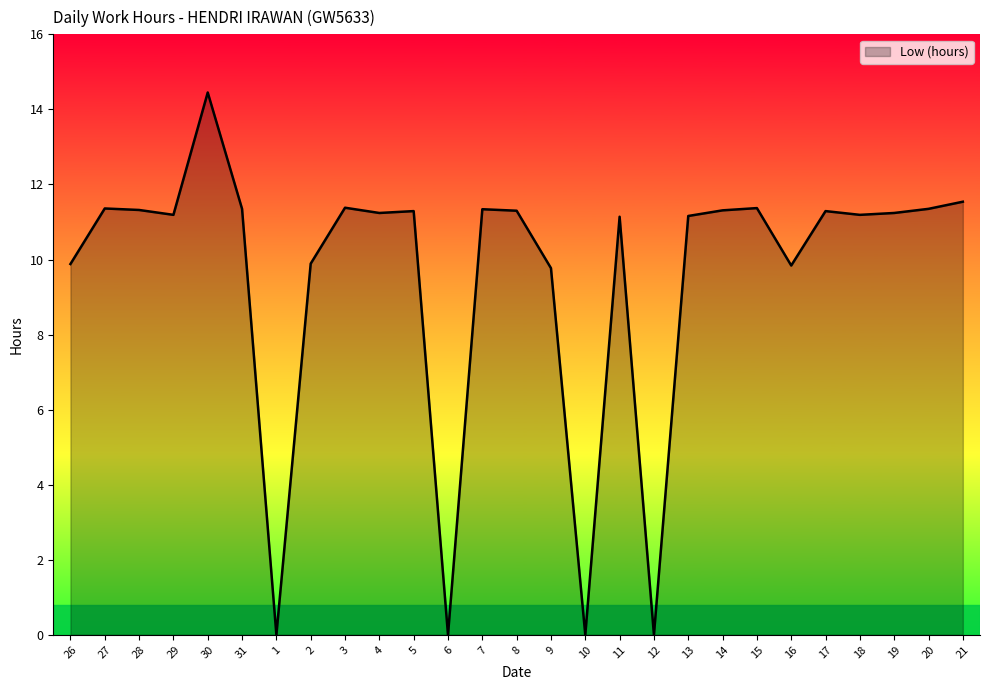

Where is the first local minimum?

29